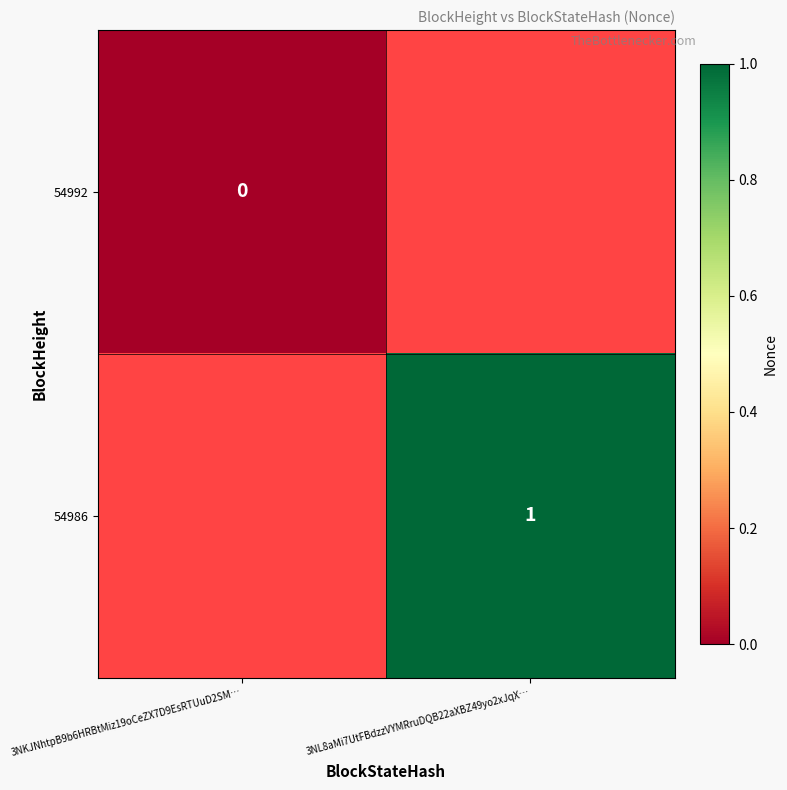

Is it true that 54986 equals 1 at 3NL8aMi7UtFBdzzVYMRruDQB22aXBZ49yo2xJqX…?

True